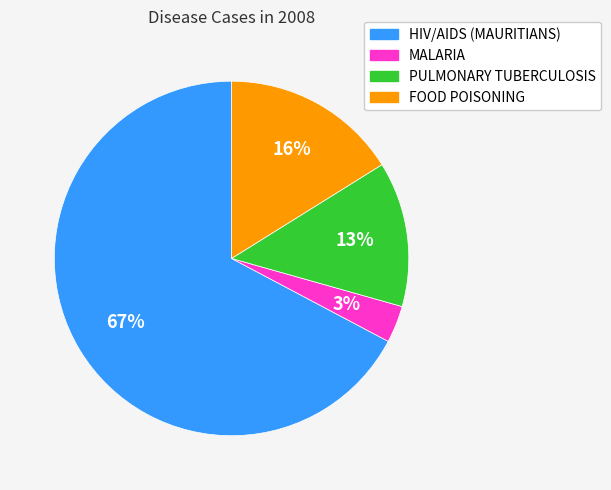

Is the sum of PULMONARY TUBERCULOSIS and MALARIA greater than half?

No